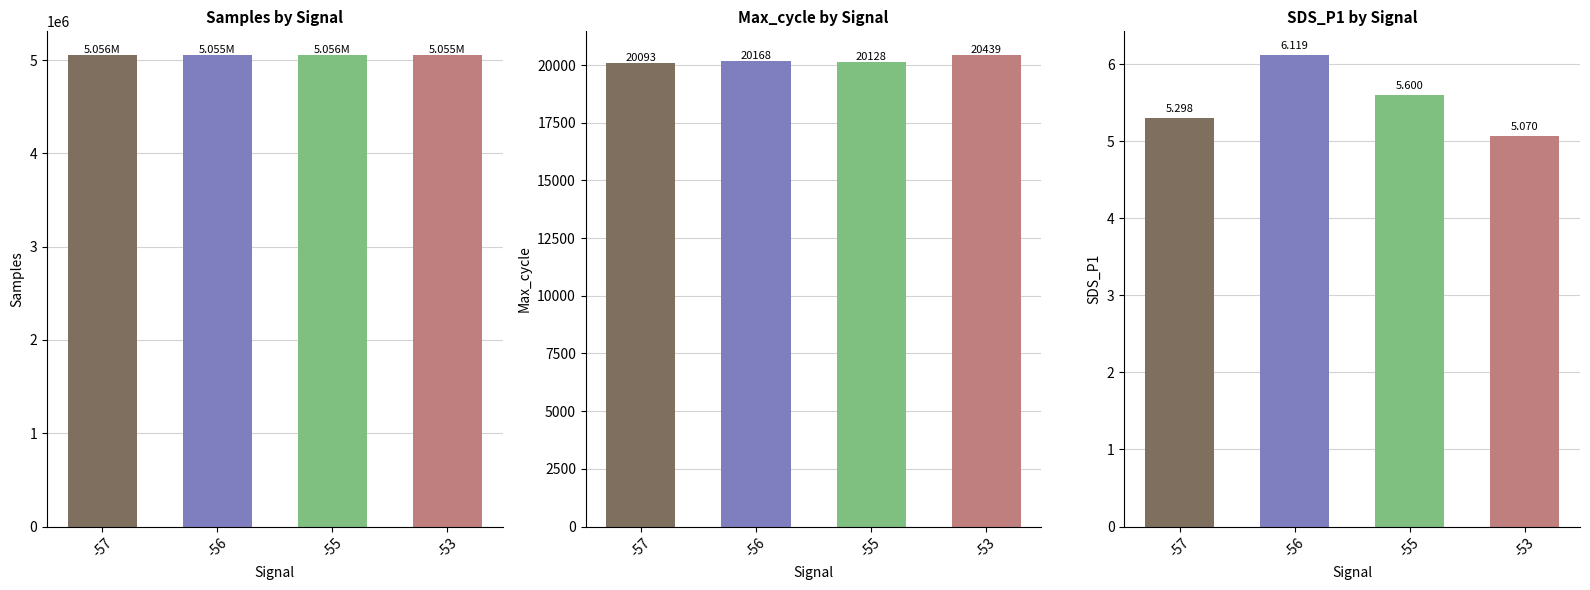

Rank the series at -56 from lowest to highest value.

SDS_P1, Max_cycle, Samples